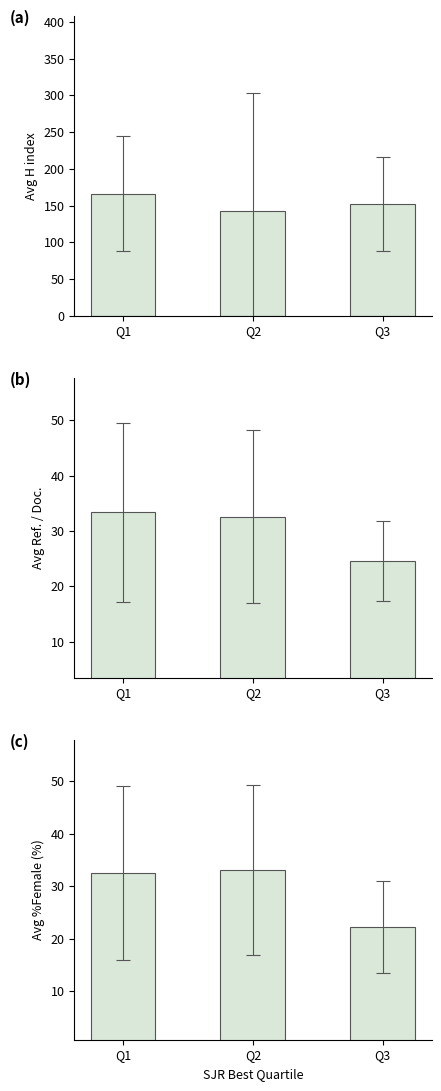

At which category is the sum across all series the highest?

Q1